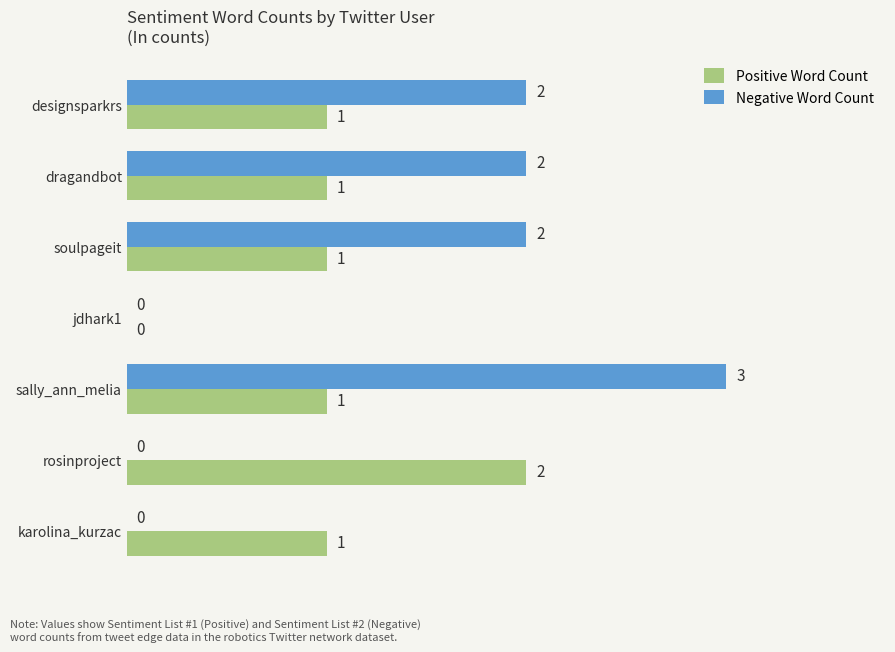

What is the maximum value shown in the chart?

3